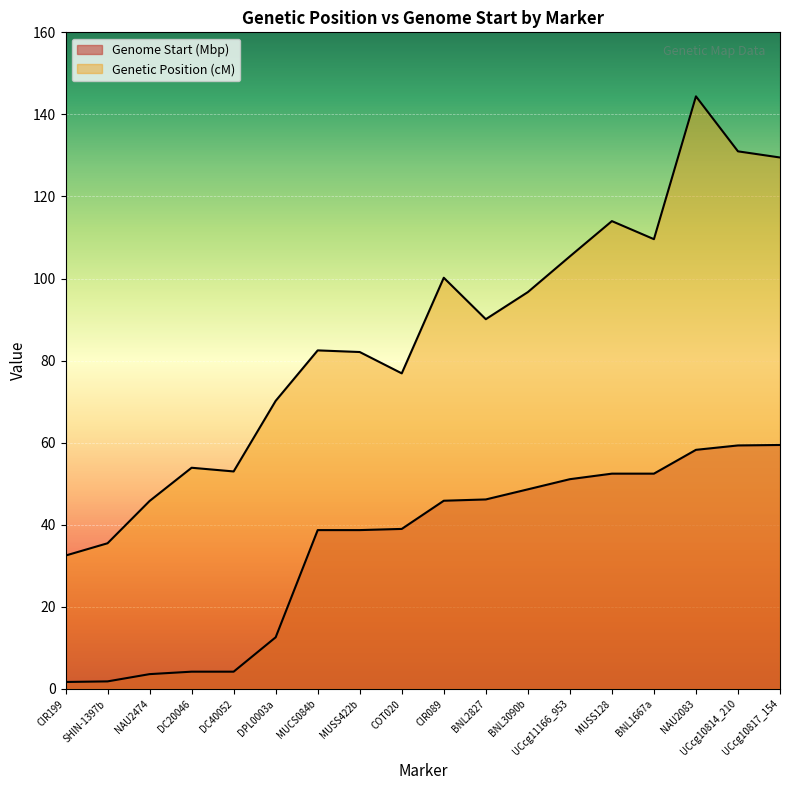

Which series has the widest spread of values?

Genetic Position (cM)